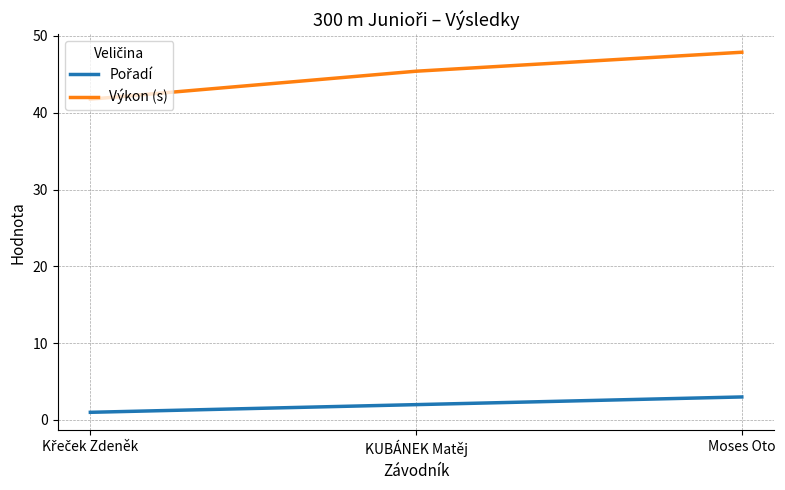

Which category has the highest value across all series?

Moses Oto